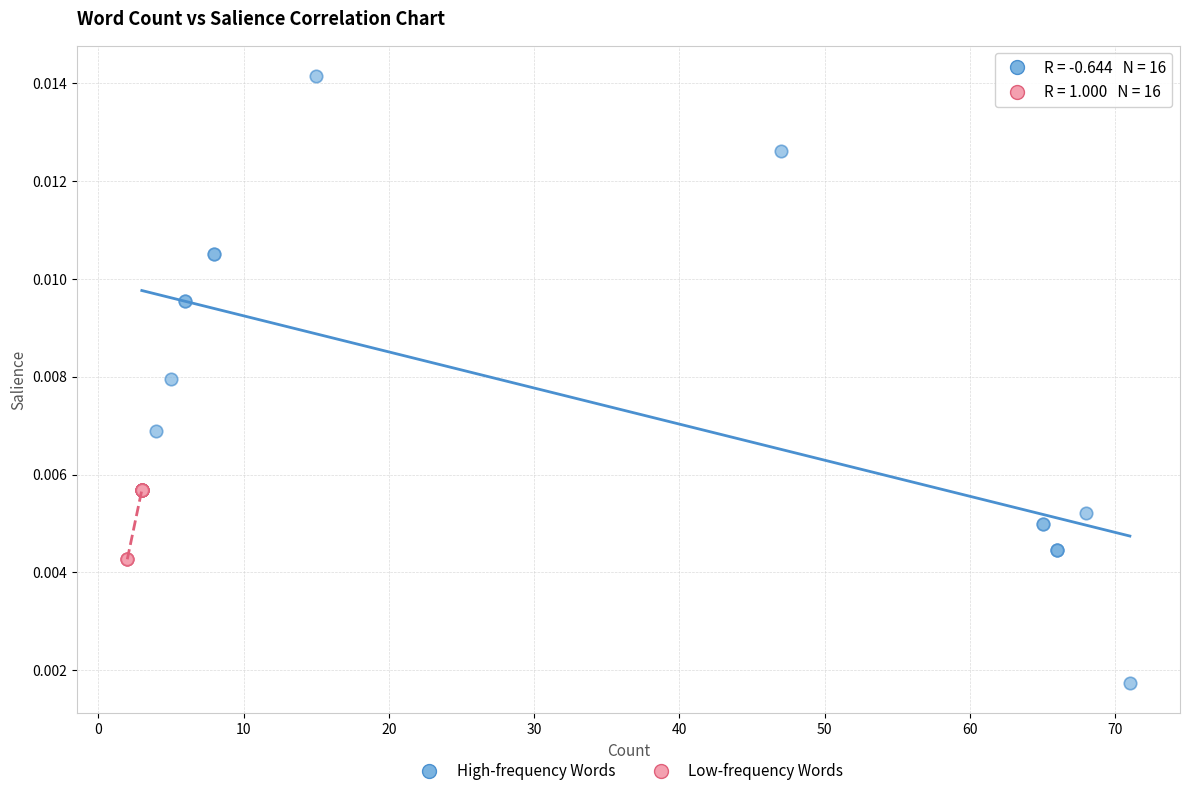

Which series reaches the minimum Y coordinate?

High-frequency Words